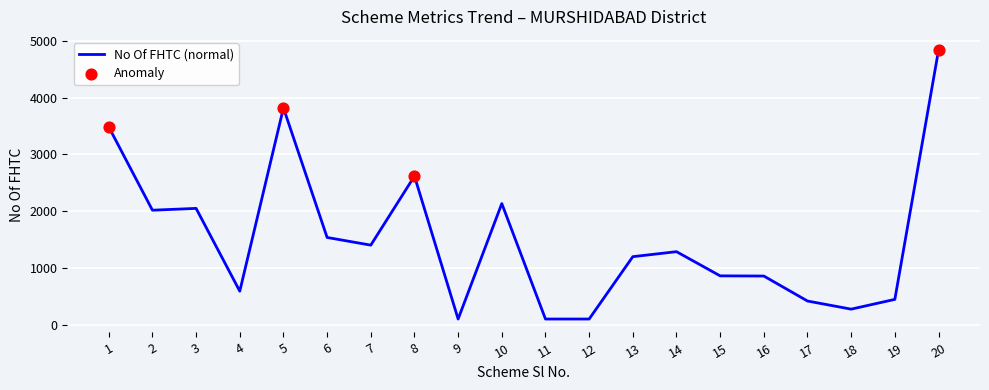

What is the difference between the values at 20 and 14?

3545